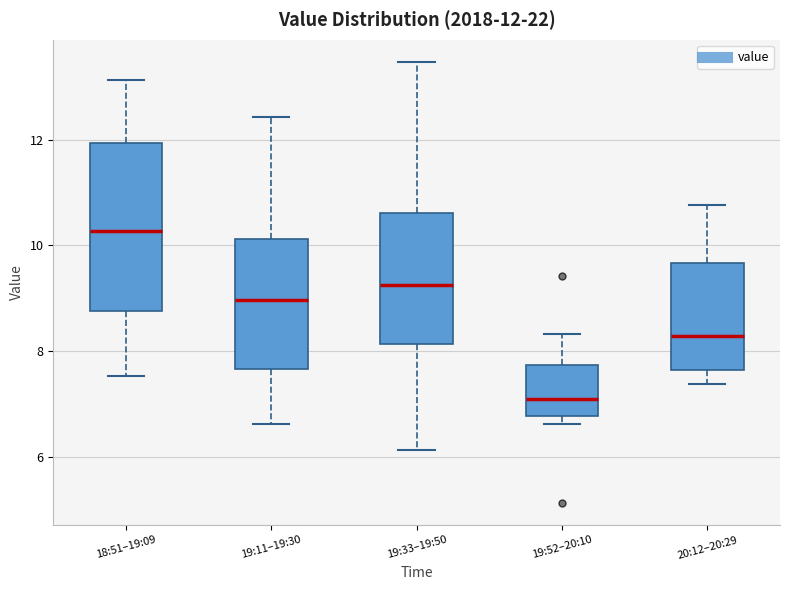

Which box's median line is the highest?

18:51–19:09